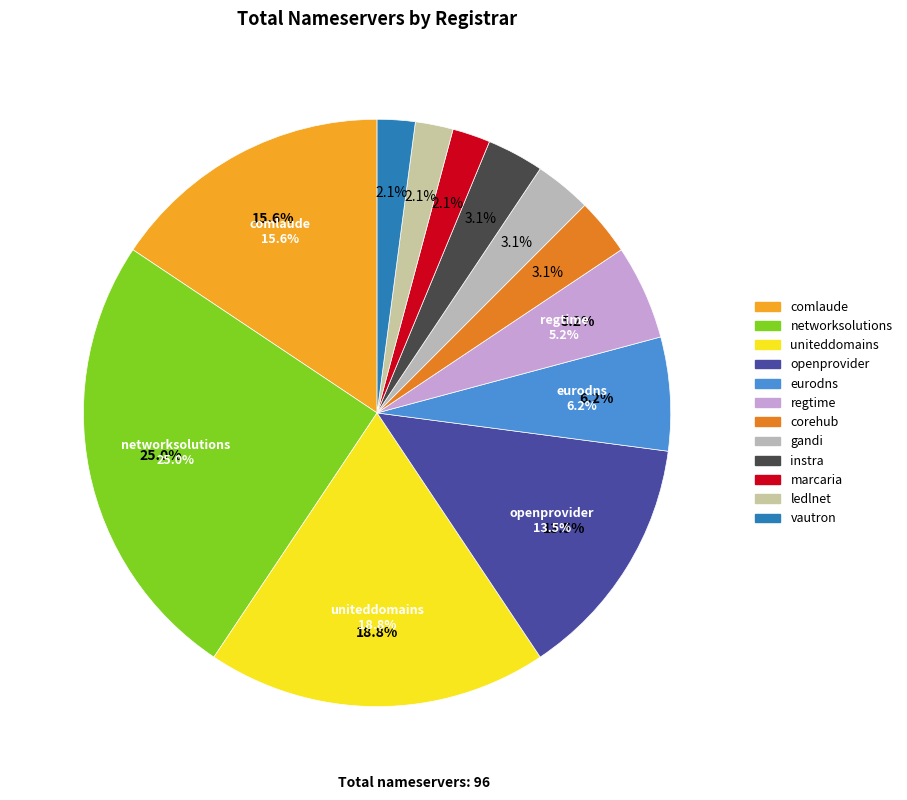

Do networksolutions and gandi together represent more than half of the pie?

No